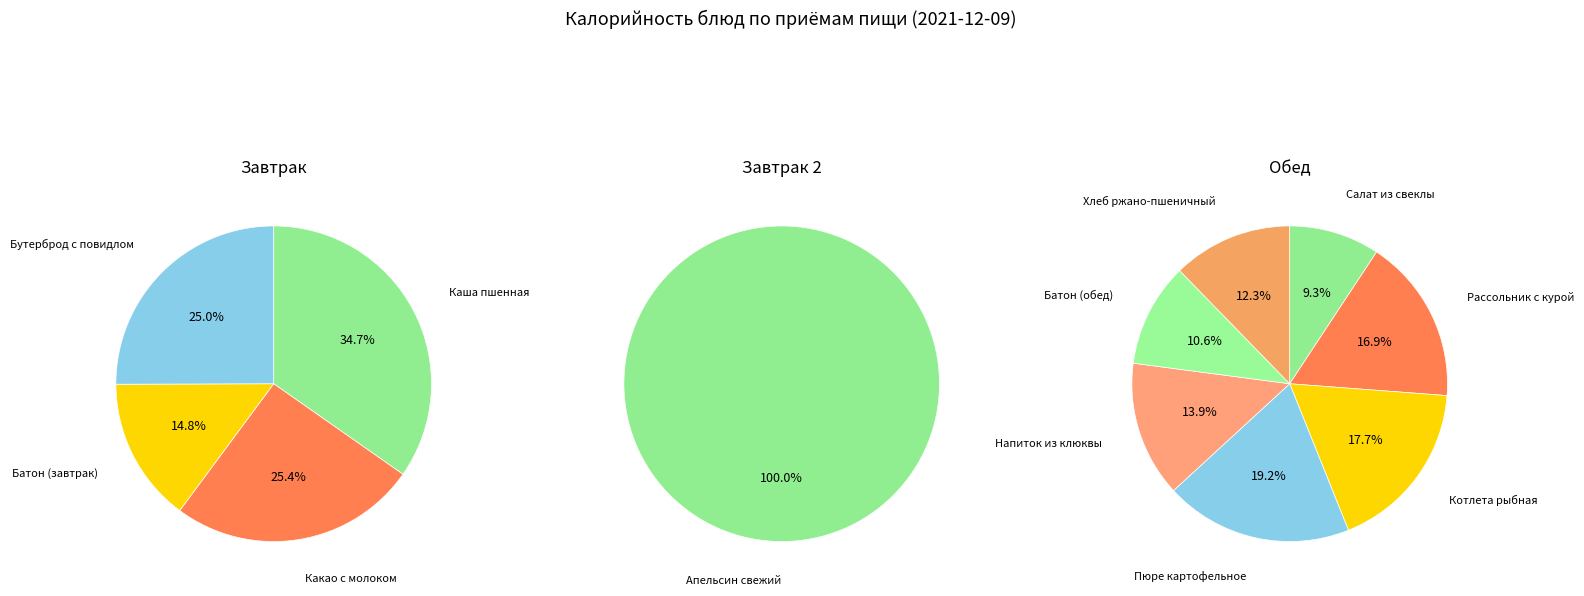

To the nearest percent, what is the difference between the Рассольник с курой, со сметаной and Батон обогащенный микронутриентами (хлеб) slice percentages?

4%